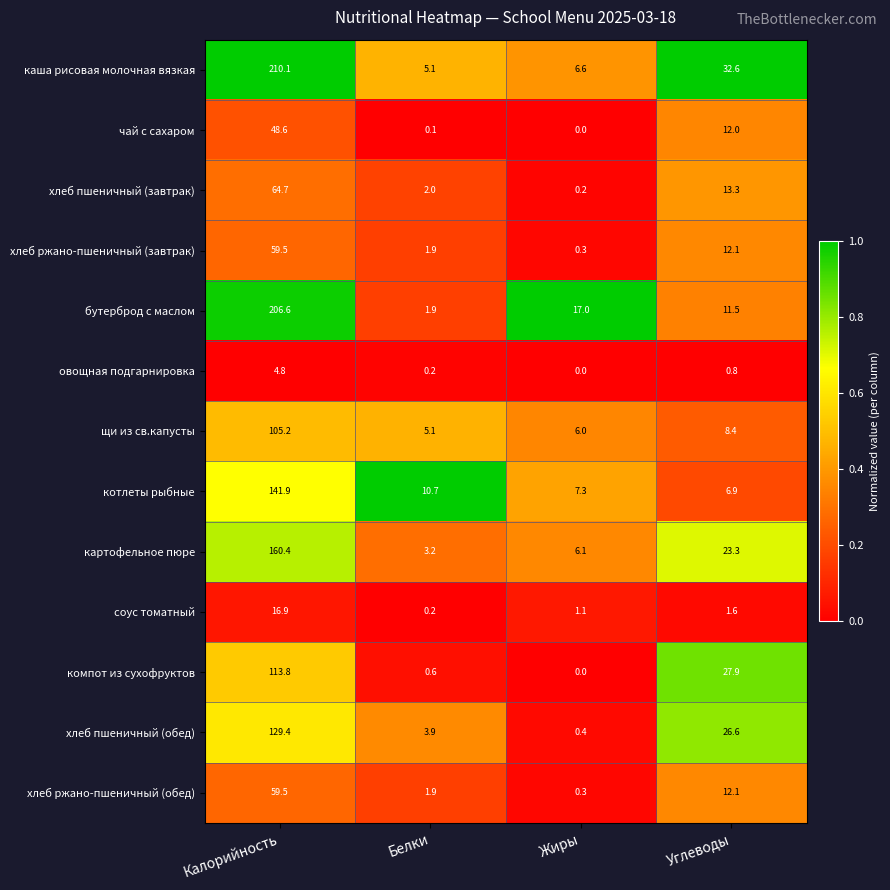

What is the spread (max minus min) of values at Углеводы?

31.8